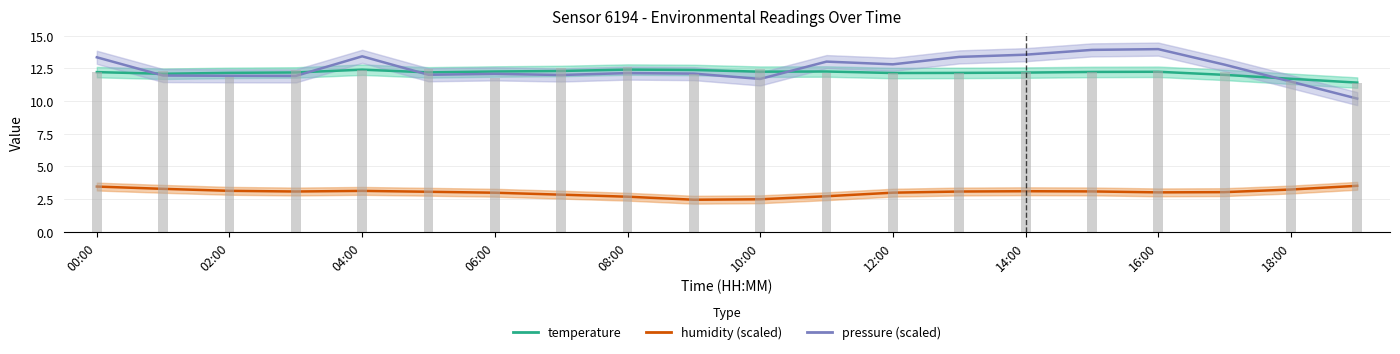

Is it true that temperature equals 12.2 at 14:00?

True